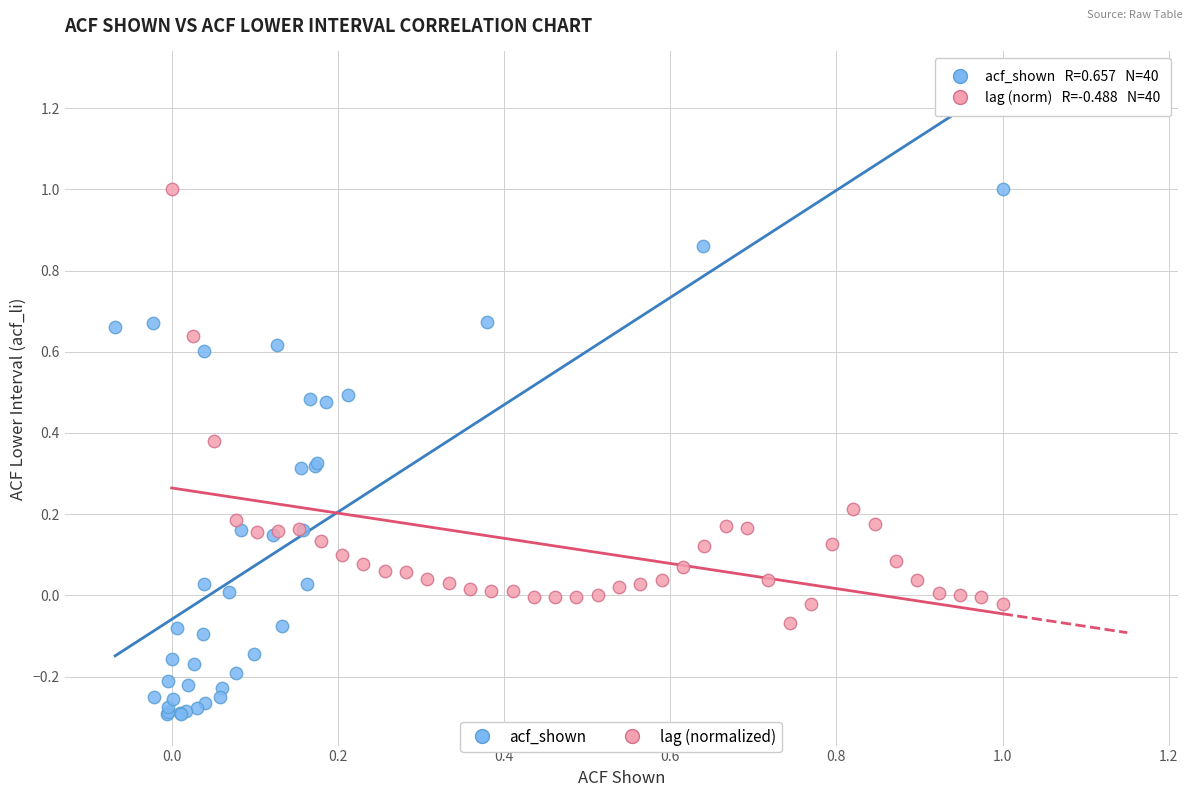

Which series has the widest spread of Y values?

acf_shown